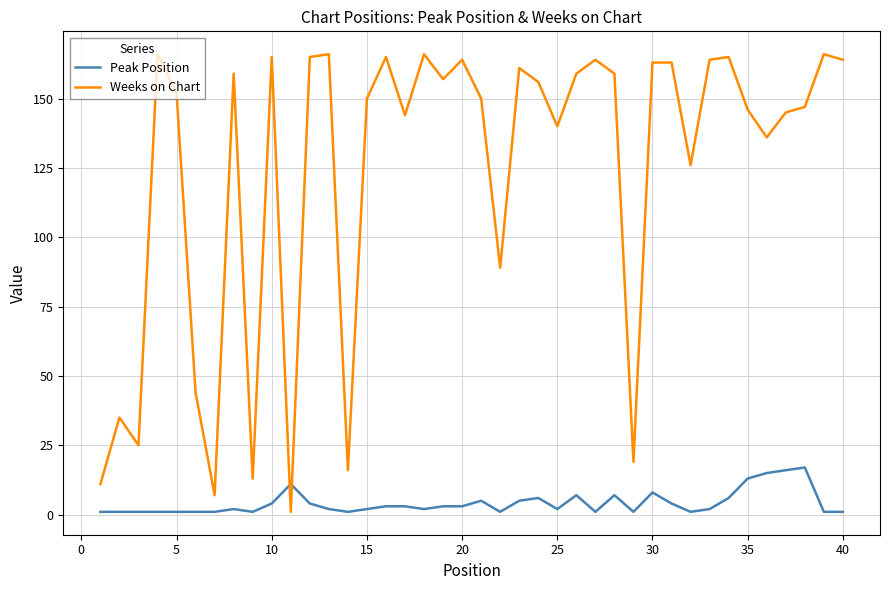

Which series has the widest spread of values?

Weeks on Chart